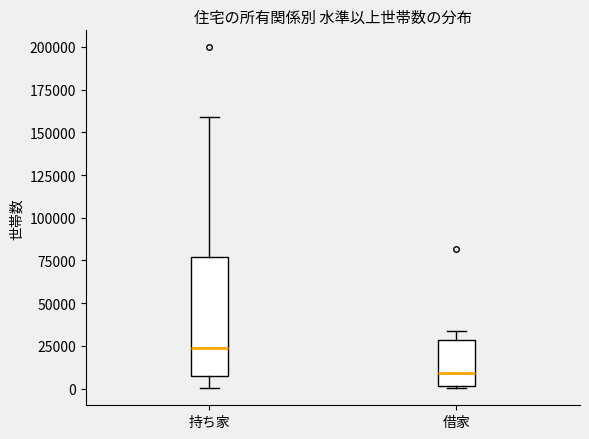

Comparing the boxes themselves (not the whiskers), which one is the tallest?

持ち家